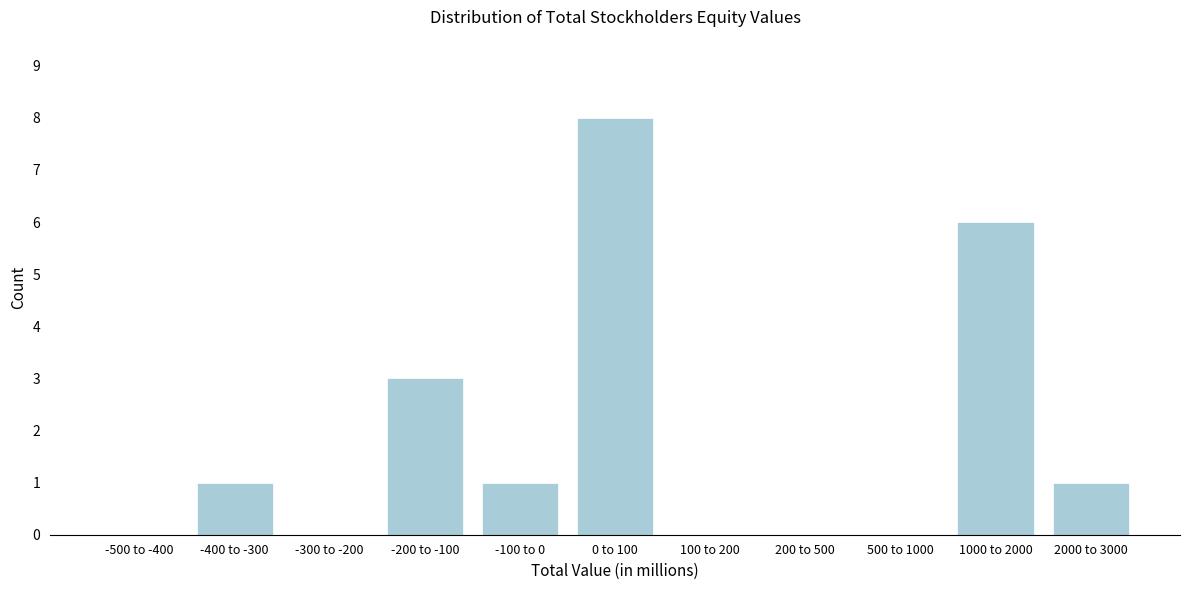

Reading left to right, what are all the values shown in this chart?

-500 to -400=0	-400 to -300=1	-300 to -200=0	-200 to -100=3	-100 to 0=1	0 to 100=8	100 to 200=0	200 to 500=0	500 to 1000=0	1000 to 2000=6	2000 to 3000=1